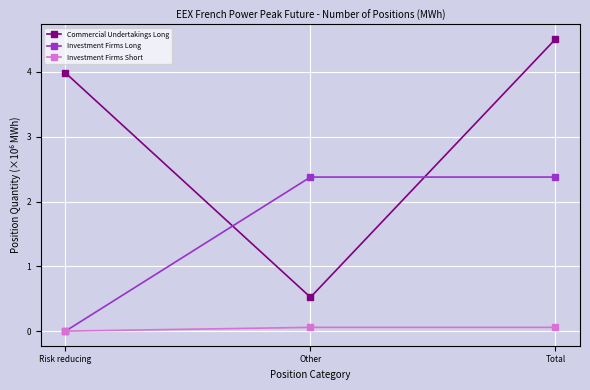

Reading right to left, extract all data points from this chart.

Commercial Undertakings Long: Total=4.5	Other=0.5	Risk reducing=4.0
Investment Firms Long: Total=2.4	Other=2.4	Risk reducing=0.0
Investment Firms Short: Total=0.1	Other=0.1	Risk reducing=0.0